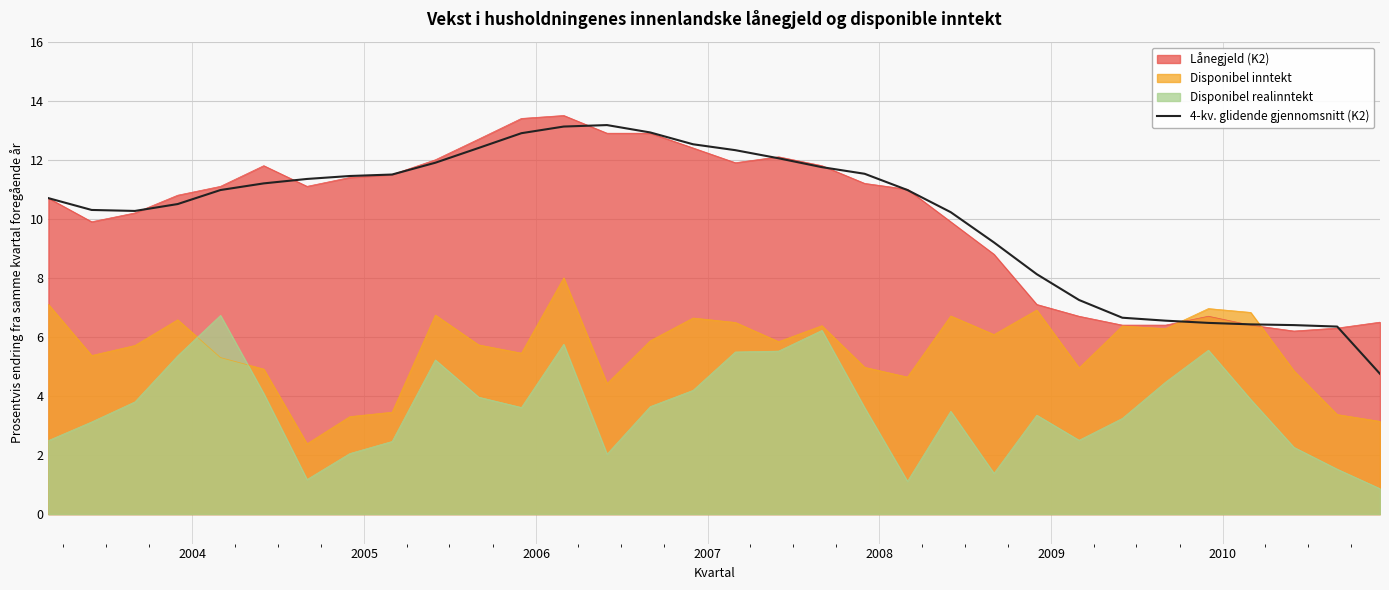

How many lines are shown in the chart?

4